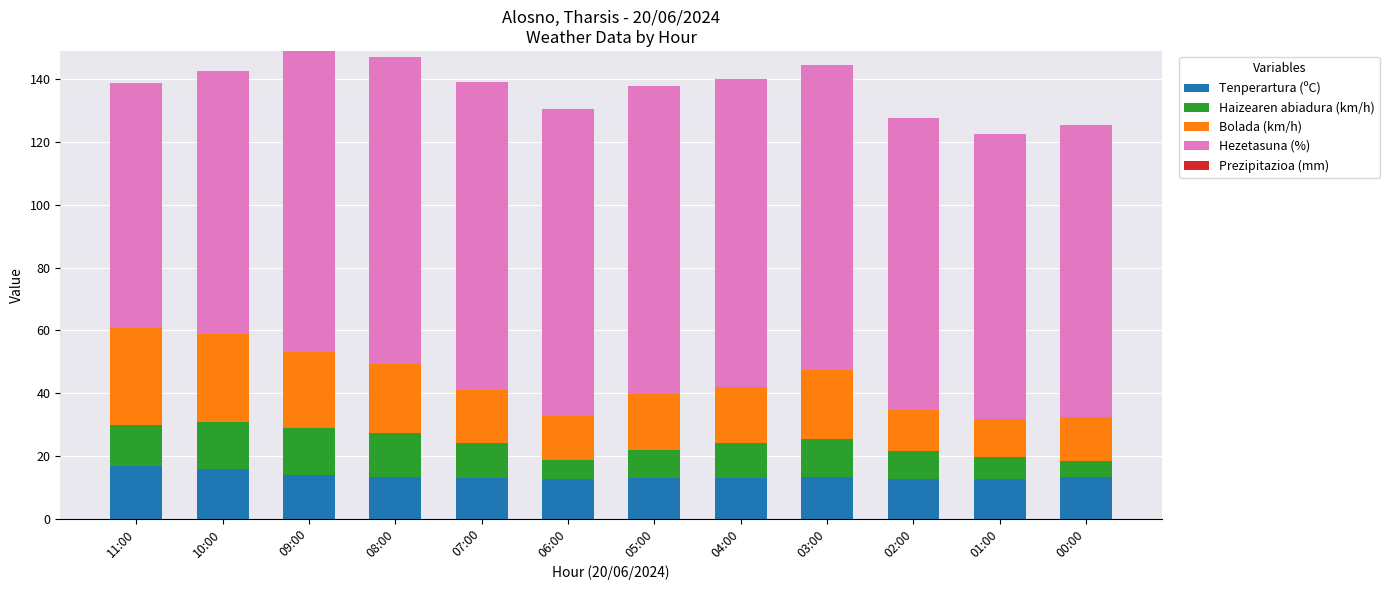

What is the sum of all Tenperartura (ºC) values?

162.9